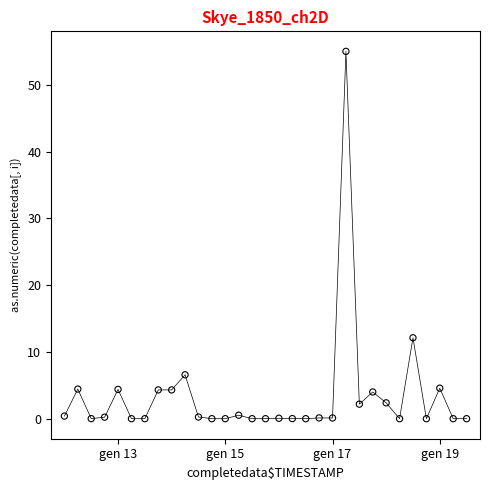

What is the range of X values (max minus min)?

30.0